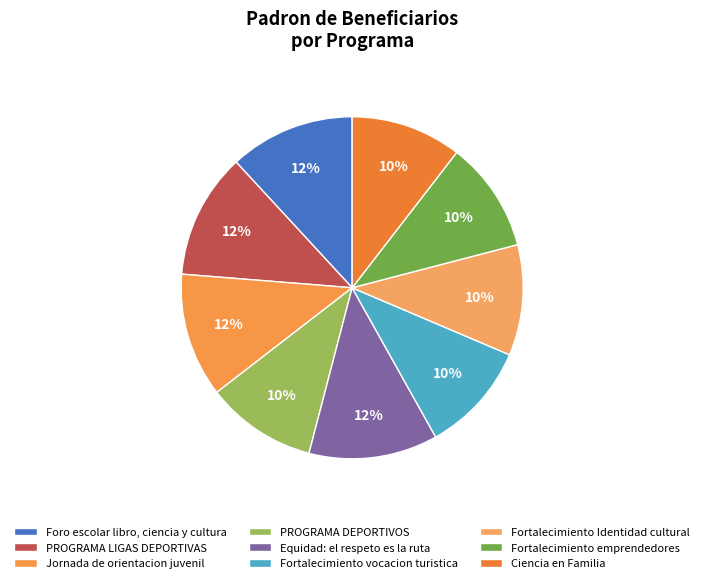

Is Fortalecimiento Identidad cultural the majority of the pie?

No